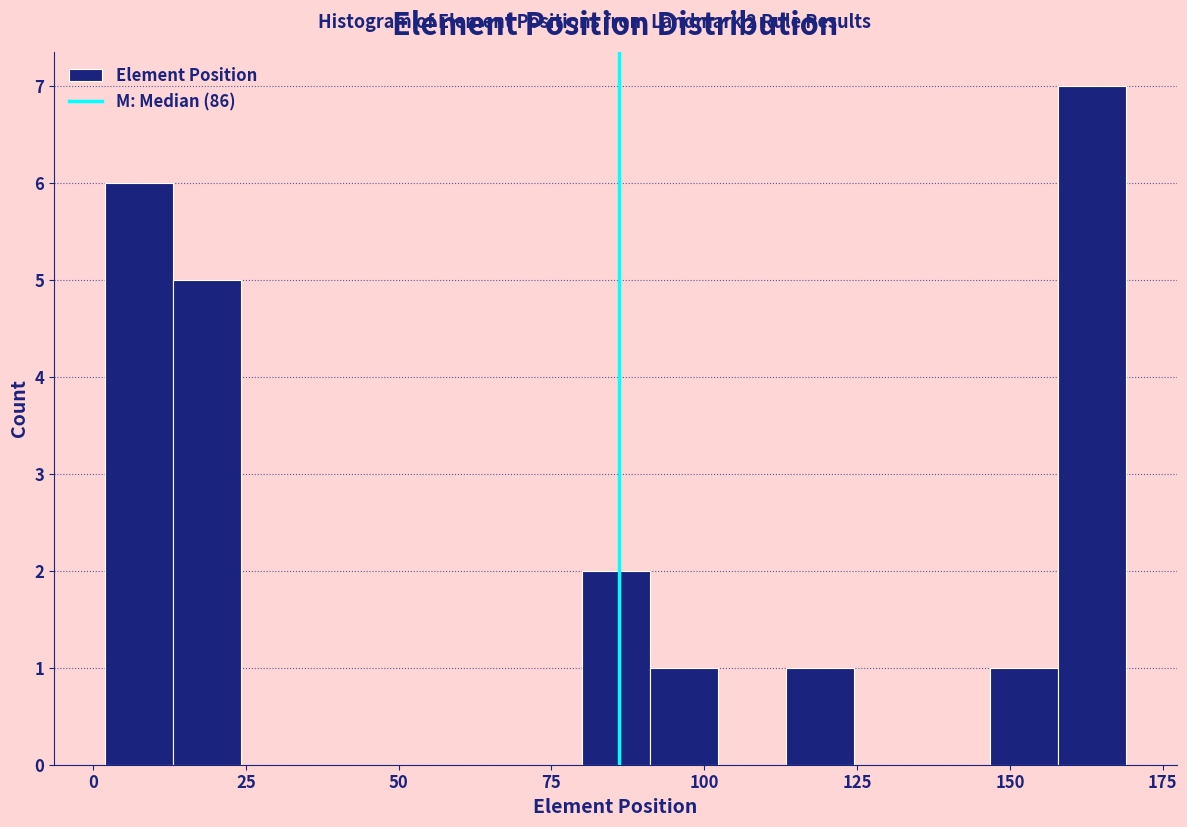

Around what value on the x-axis is the tallest bar? Give the approximate position of its centre, as read against the axis.

165